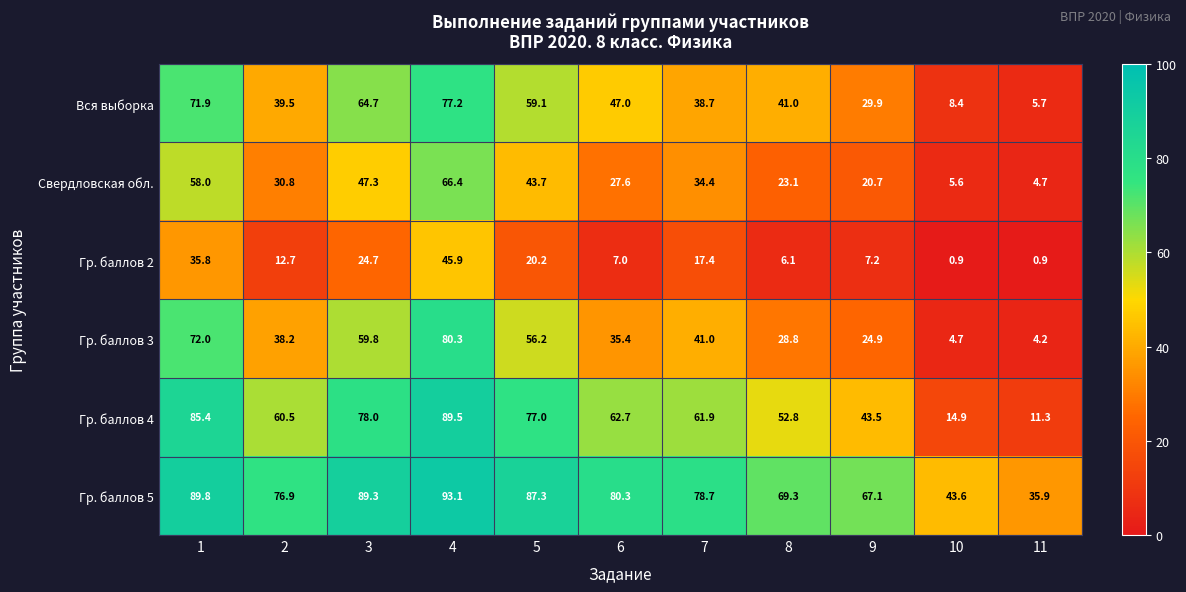

Which series has the largest range (max minus min)?

Гр. баллов 4